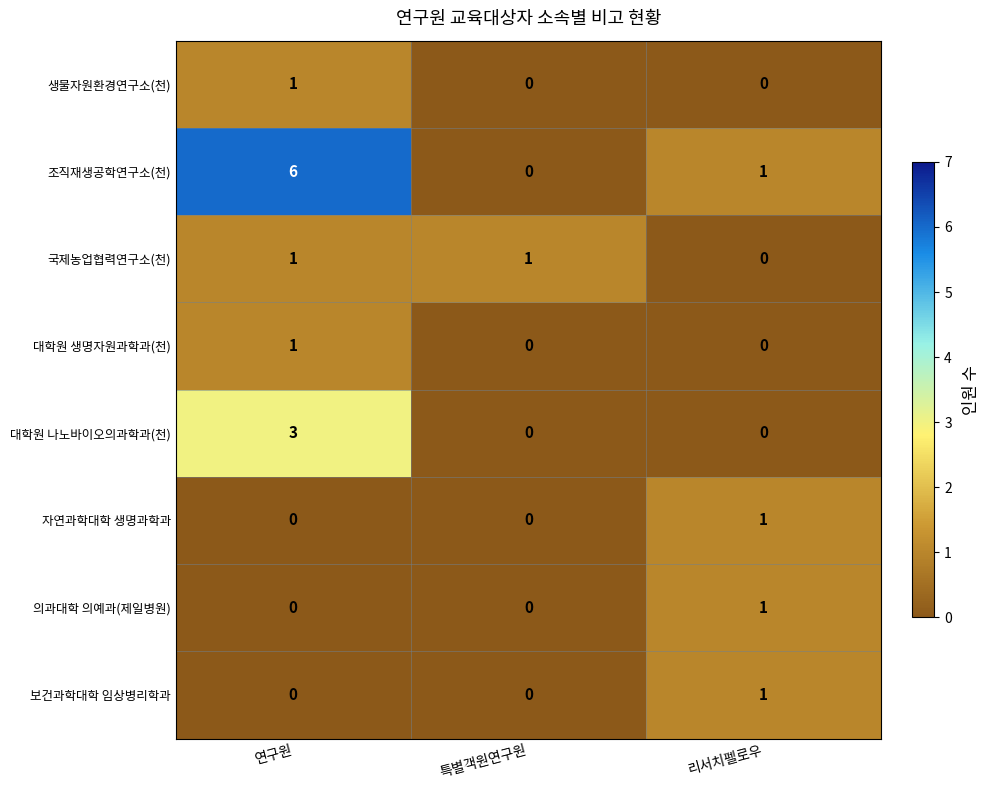

True or false: 조직재생공학연구소(천) has a value of 2 at 리서치펠로우.

False